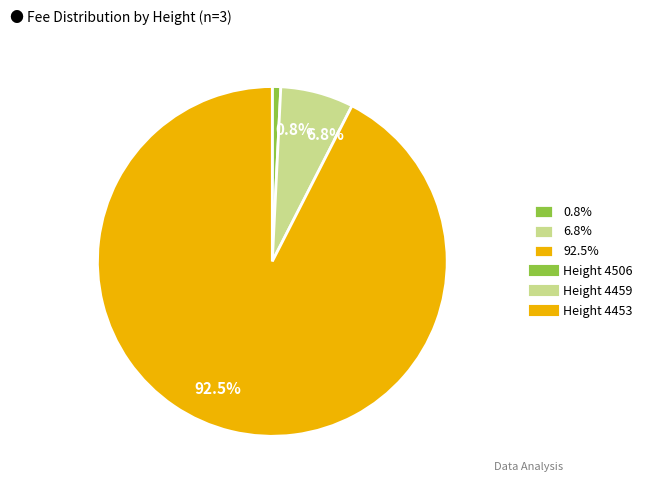

To the nearest percent, what is the difference between the largest and smallest slice percentages?

92%